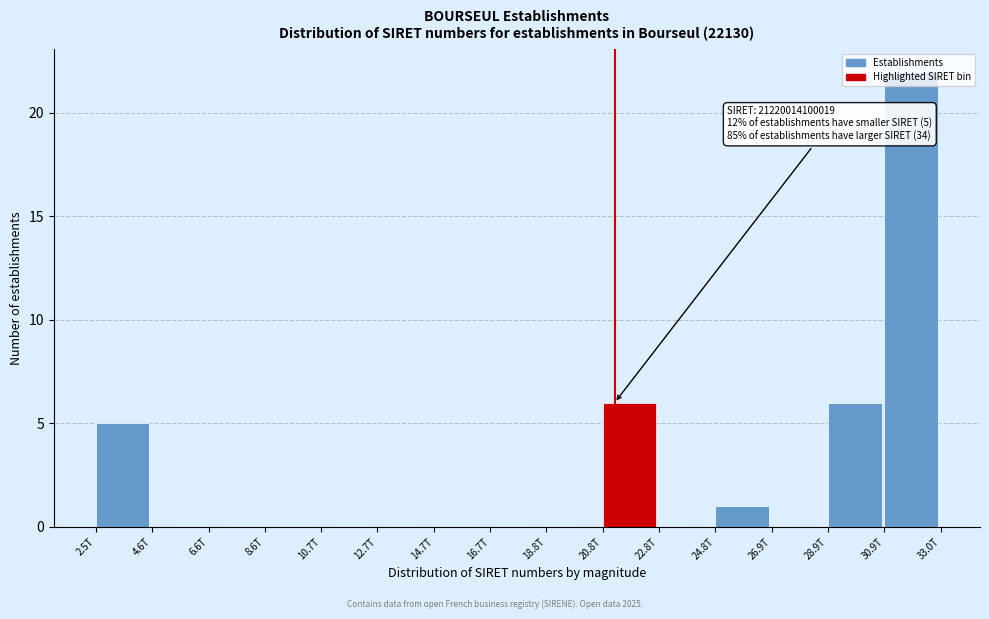

What is the change in value from 2.5T to 14.7T?

-5